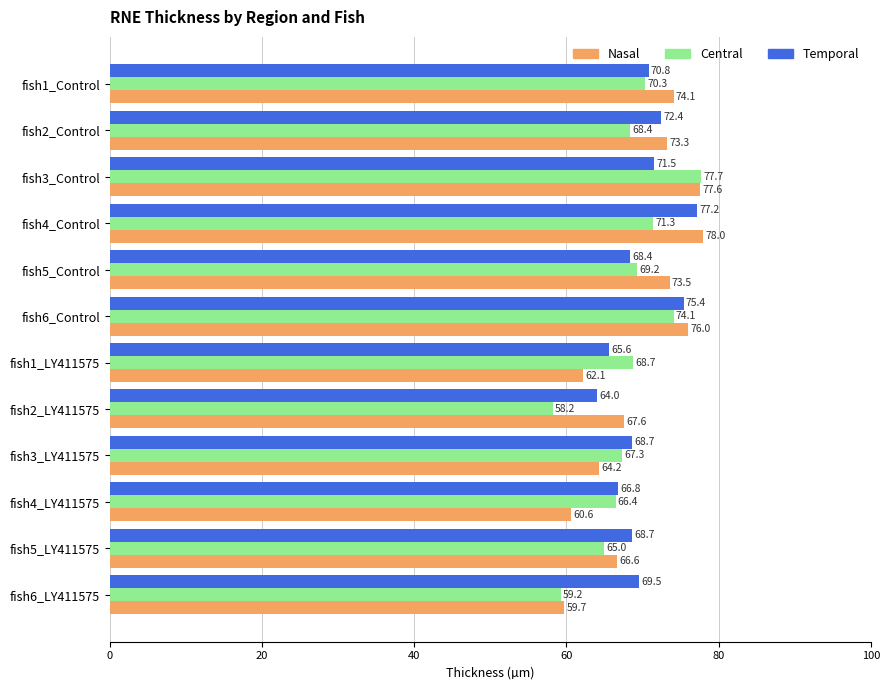

Which series has the largest range (max minus min)?

Central